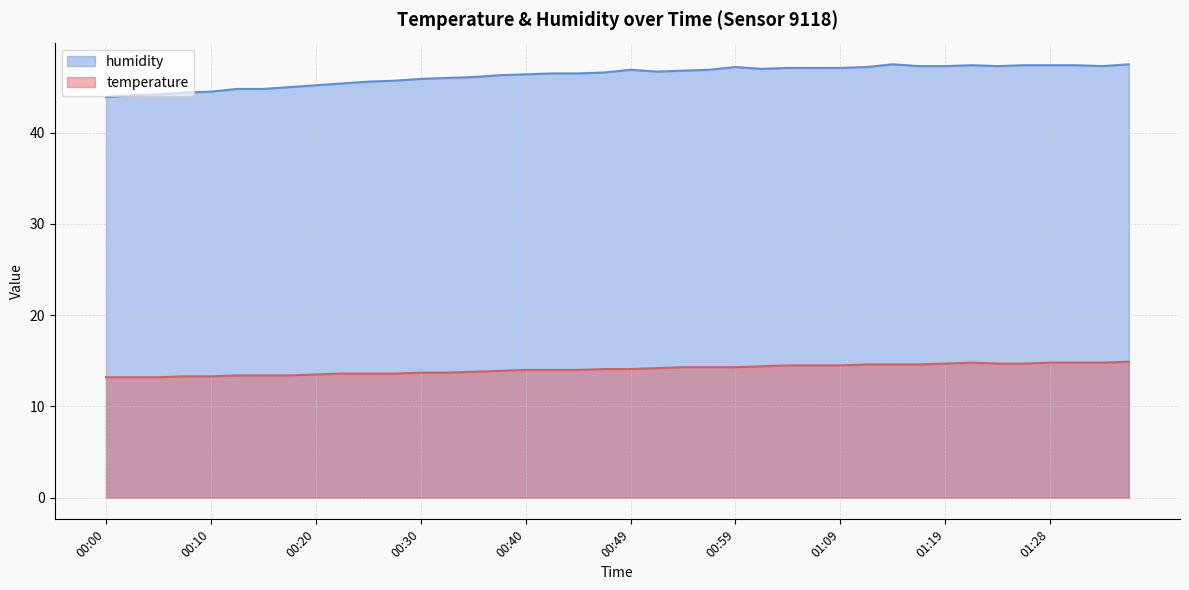

How many values in the temperature series are below 14?

16